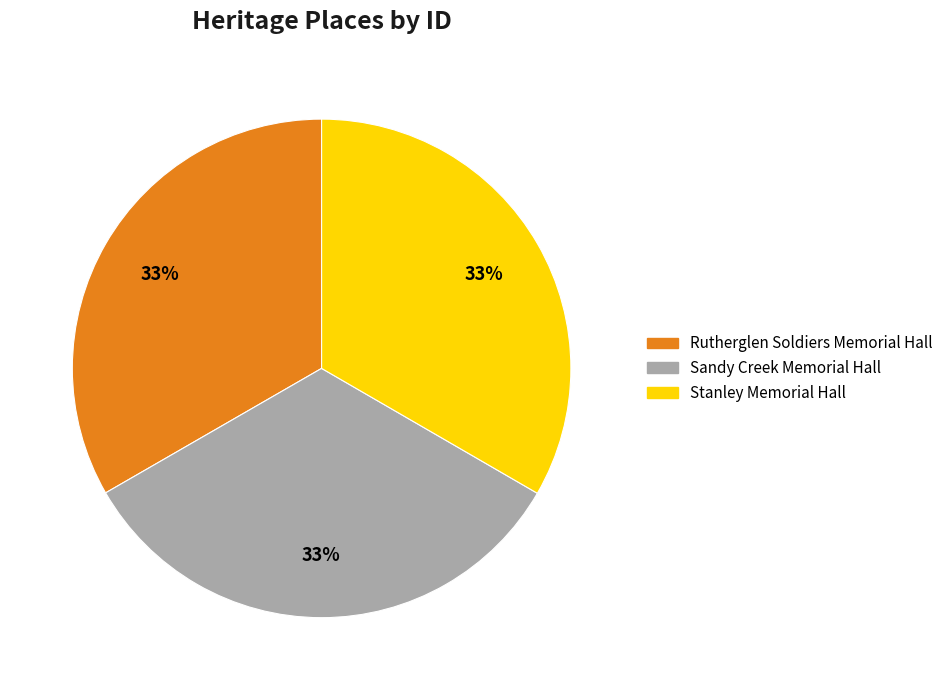

The Rutherglen Soldiers Memorial Hall slice represents 24% of the pie. True or false?

False